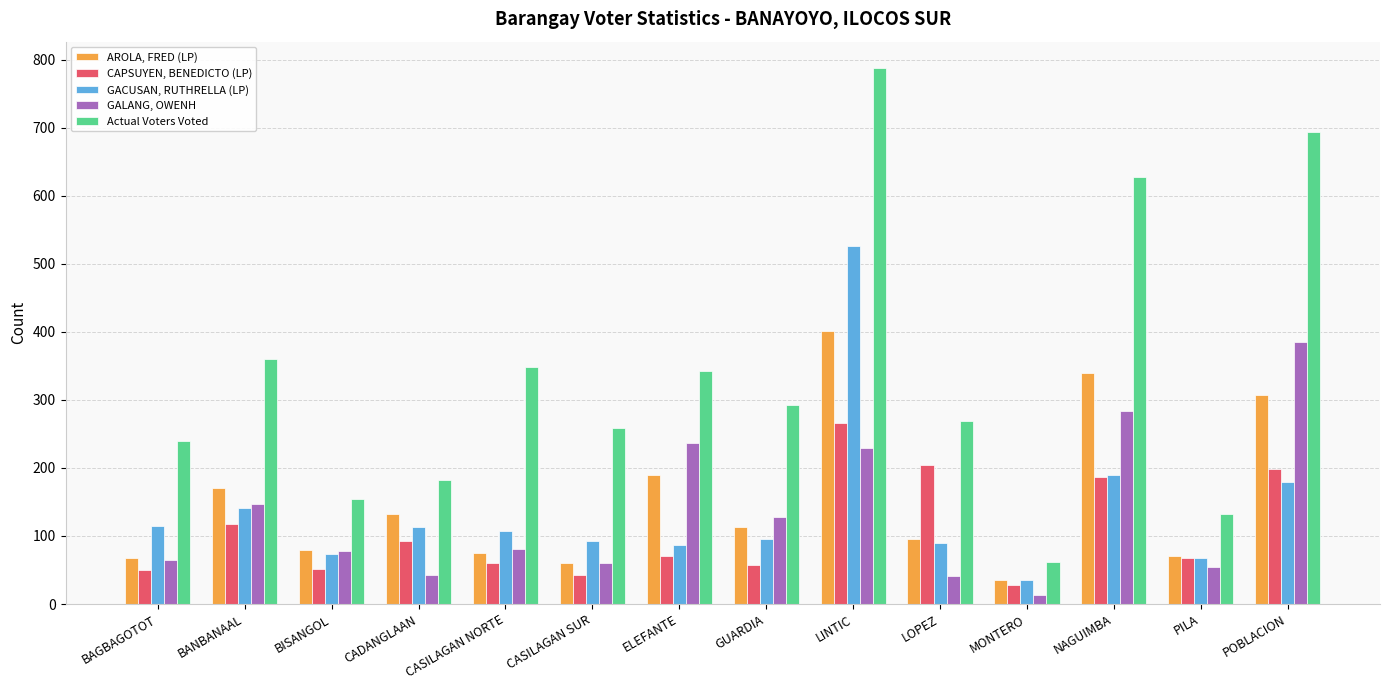

Is the value of AROLA, FRED (LP) at MONTERO greater than the value of GACUSAN, RUTHRELLA (LP) at BANBANAAL?

No